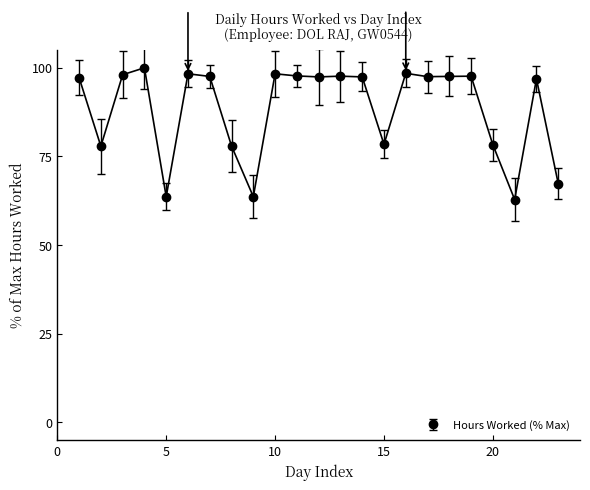

True or false: there are more than 2 points higher than both neighbors.

True